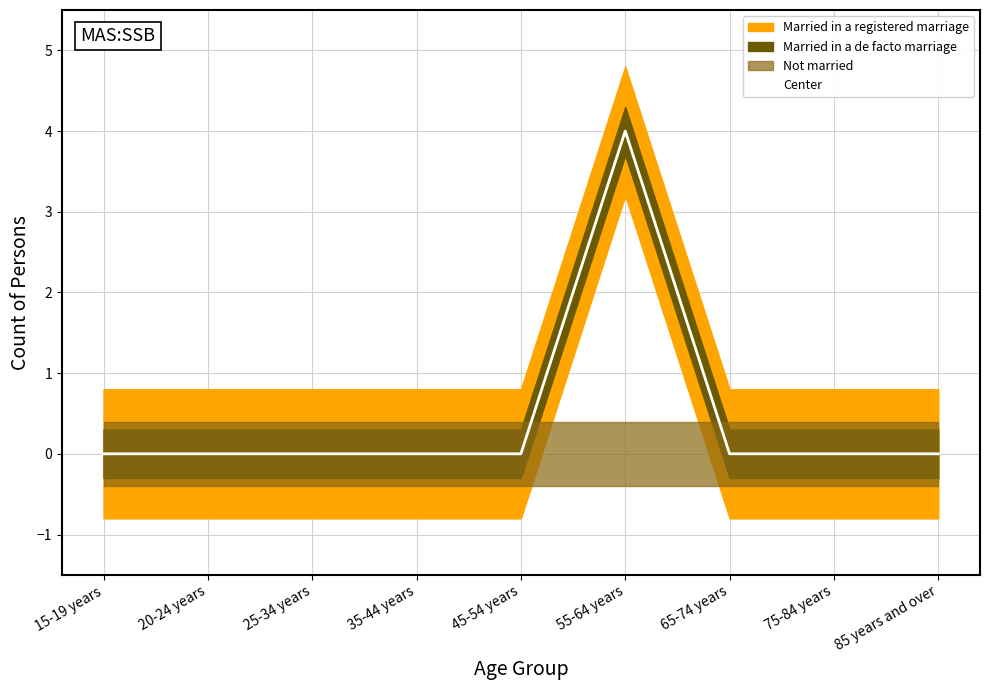

Which label corresponds to the largest value in the chart?

55-64 years